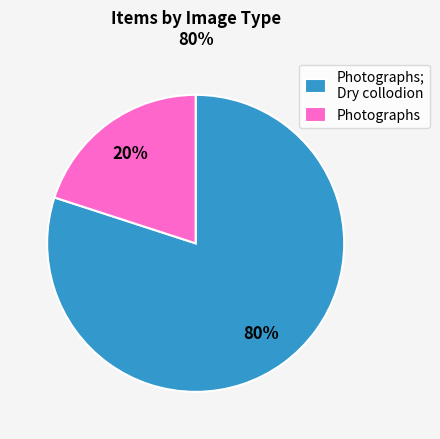

Do Photographs; Dry collodion and Photographs together represent more than half of the pie?

Yes